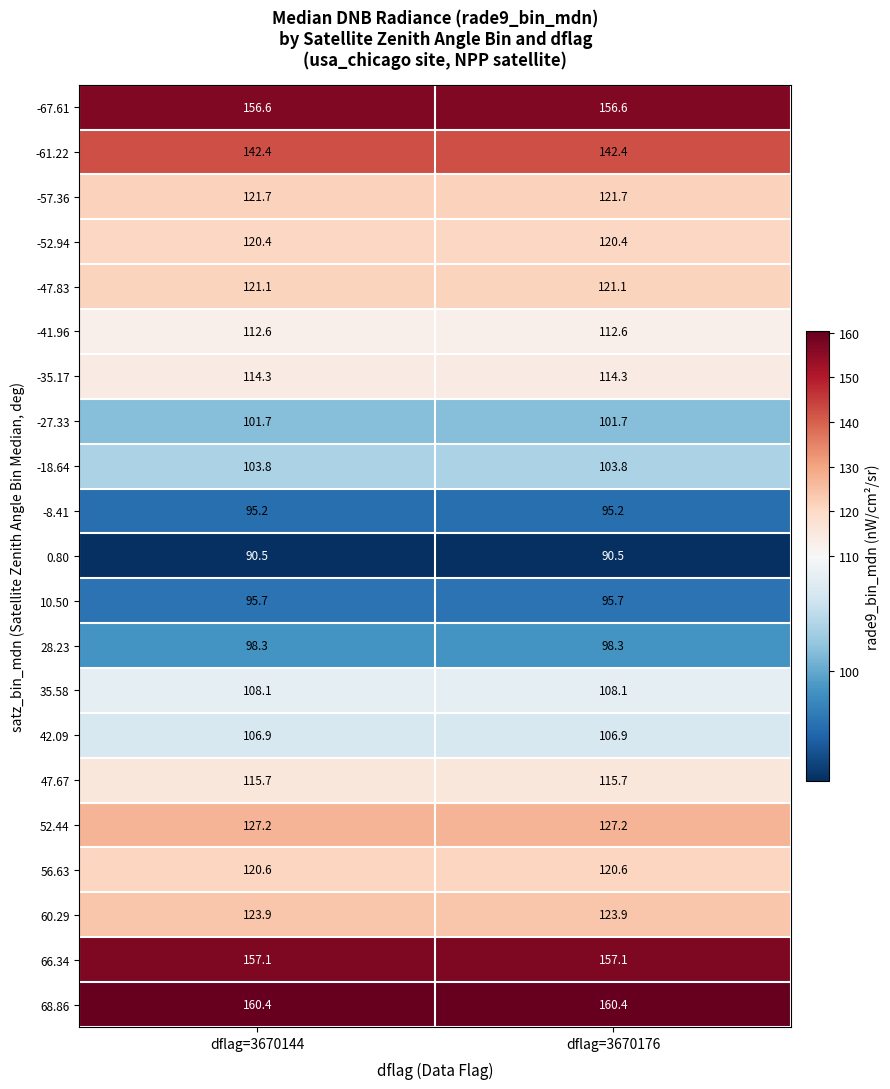

What is the greatest value displayed?

160.4